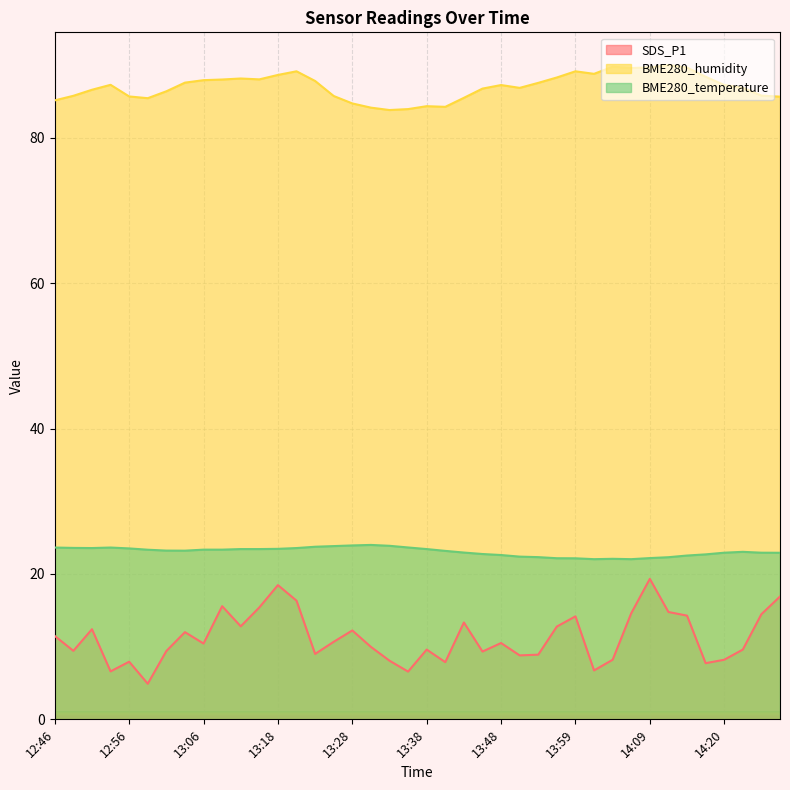

Which series has the largest total across all categories?

BME280_humidity